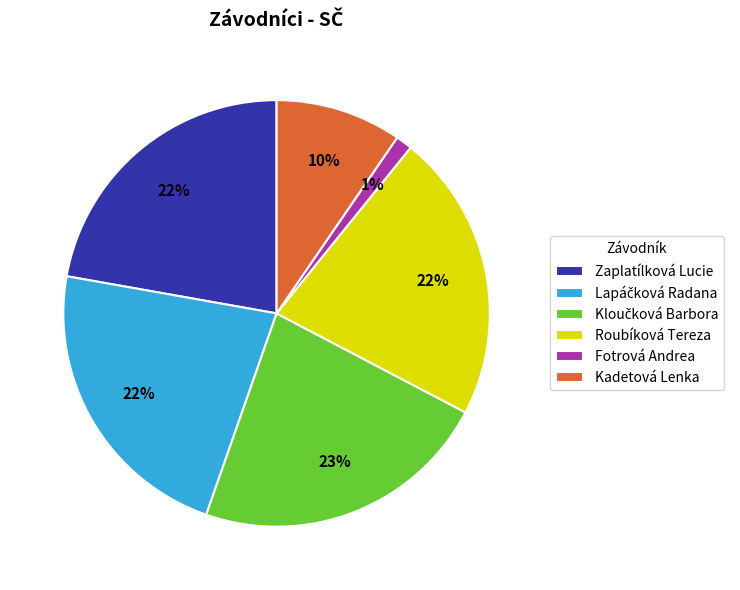

To the nearest percent, what is the combined percentage of Fotrová Andrea and Roubíková Tereza?

23%